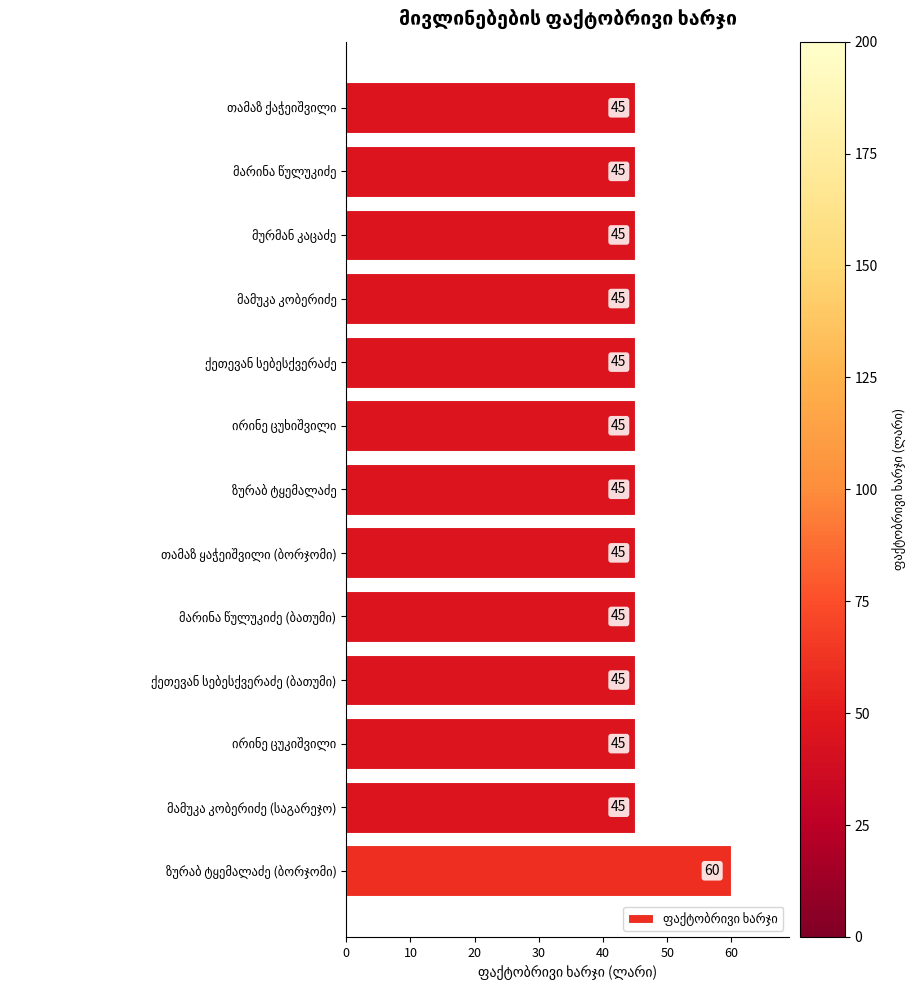

What is the greatest value displayed?

60